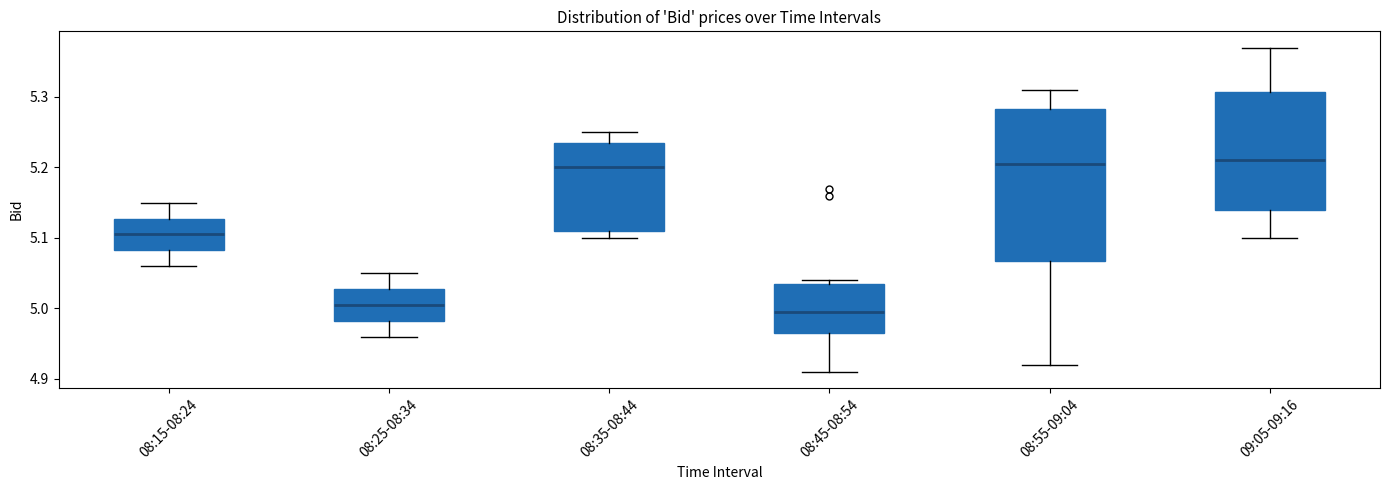

Reading left to right, transcribe this box plot: for each box, give where its median line is, the range the box spans, and where its two whiskers end, as read against the y-axis. The values are not printed on the chart, so give them approximately, as read against the axis.

08:15-08:24: median 5.11, box 5.08 to 5.13, whiskers 5.06 to 5.15
08:25-08:34: median 5.01, box 4.98 to 5.03, whiskers 4.96 to 5.05
08:35-08:44: median 5.20, box 5.11 to 5.24, whiskers 5.10 to 5.25
08:45-08:54: median 5.00, box 4.97 to 5.04, whiskers 4.91 to 5.04 (just above the box's upper edge)
08:55-09:04: median 5.21, box 5.07 to 5.28, whiskers 4.92 to 5.31
09:05-09:16: median 5.21, box 5.14 to 5.31, whiskers 5.10 to 5.37